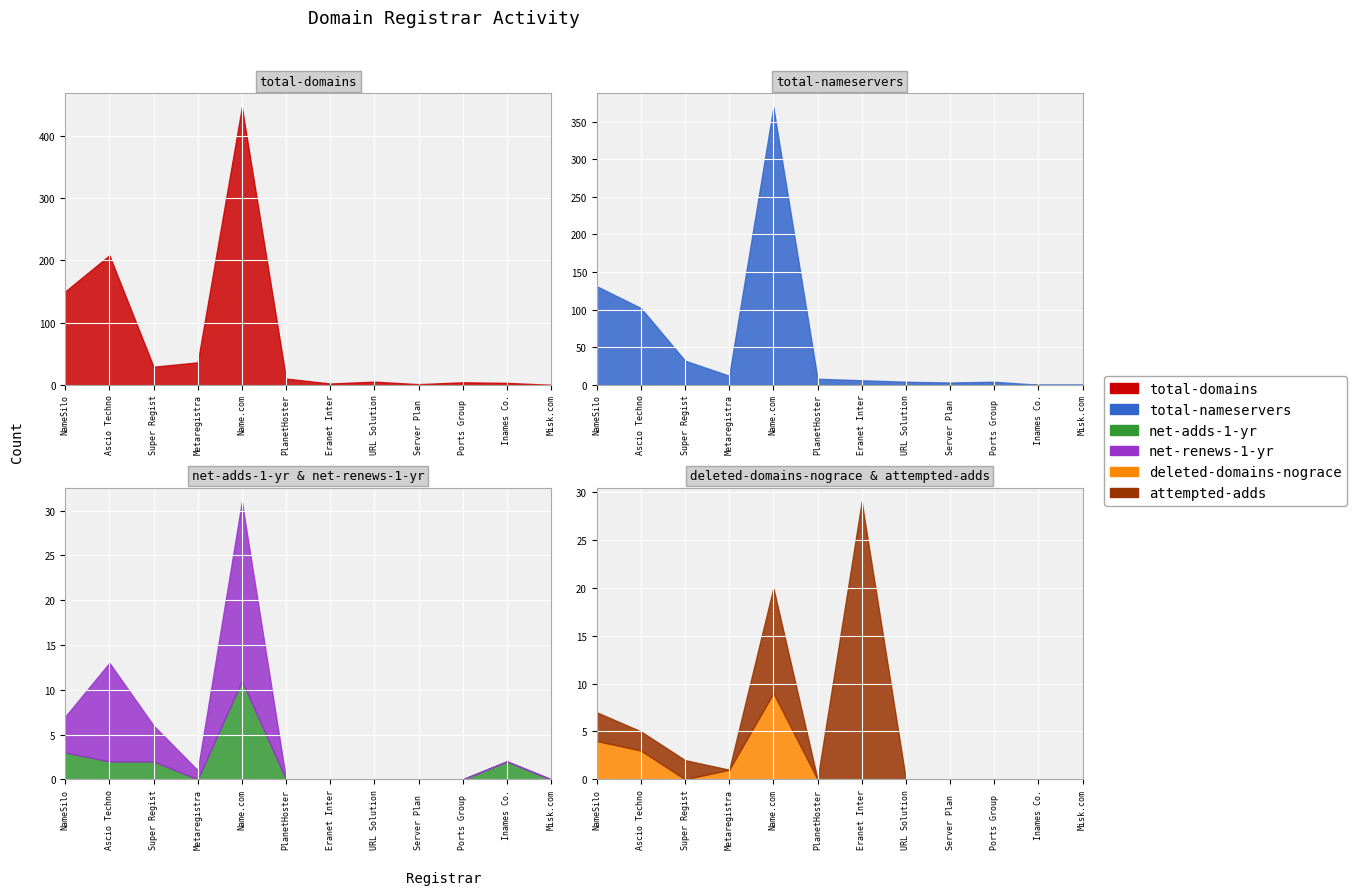

At Ports Group AB, list the series in order from largest to smallest.

total-domains, total-nameservers, net-adds-1-yr, net-renews-1-yr, deleted-domains-nograce, attempted-adds